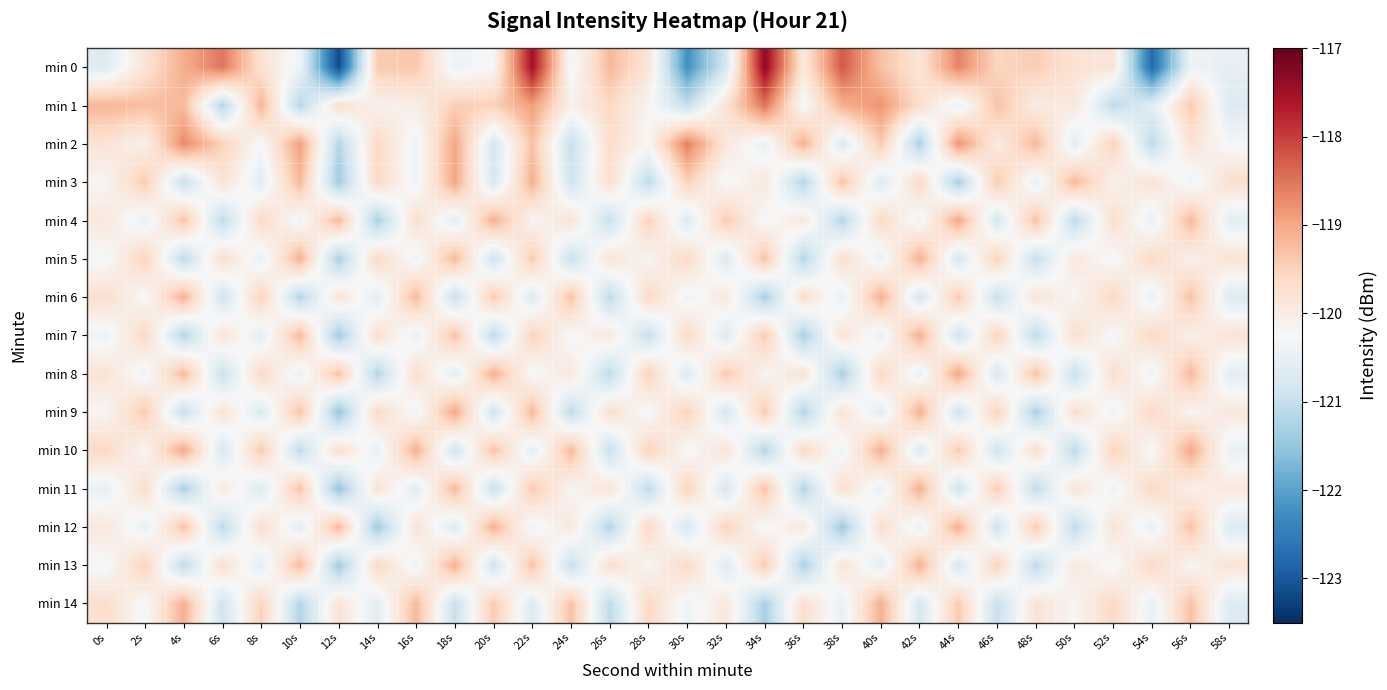

Reading left to right, transcribe all the data shown in this chart.

min 0: 0s=-120.7	2s=-119.8	4s=-119.1	6s=-118.5	8s=-119.8	10s=-120.4	12s=-123.2	14s=-119.4	16s=-119.4	18s=-120.4	20s=-120.2	22s=-117.5	24s=-120.4	26s=-119.2	28s=-119.8	30s=-122.2	32s=-120.8	34s=-117.4	36s=-119.9	38s=-118.2	40s=-119.3	42s=-119.8	44s=-118.6	46s=-119.6	48s=-119.4	50s=-119.8	52s=-119.8	54s=-122.8	56s=-120.4	58s=-120.5
min 1: 0s=-119.2	2s=-119.3	4s=-119.2	6s=-121.2	8s=-119.1	10s=-121.2	12s=-119.7	14s=-120.1	16s=-120.1	18s=-119.5	20s=-119.5	22s=-118.9	24s=-120.1	26s=-119.6	28s=-120.2	30s=-121.0	32s=-119.8	34s=-118.5	36s=-120.3	38s=-119.1	40s=-118.8	42s=-119.7	44s=-120.5	46s=-119.3	48s=-120.0	50s=-119.9	52s=-121.1	54s=-120.6	56s=-119.4	58s=-120.7
min 2: 0s=-119.8	2s=-120.1	4s=-118.7	6s=-119.5	8s=-120.3	10s=-118.9	12s=-121.2	14s=-119.6	16s=-120.4	18s=-119.0	20s=-120.8	22s=-119.3	24s=-121.0	26s=-119.7	28s=-120.2	30s=-118.6	32s=-119.9	34s=-120.5	36s=-119.1	38s=-120.7	40s=-119.4	42s=-121.3	44s=-118.8	46s=-120.0	48s=-119.2	50s=-120.6	52s=-119.5	54s=-121.1	56s=-119.8	58s=-120.3
min 3: 0s=-120.2	2s=-119.4	4s=-121.0	6s=-119.8	8s=-120.6	10s=-119.2	12s=-121.4	14s=-119.6	16s=-120.4	18s=-119.0	20s=-120.8	22s=-119.1	24s=-120.9	26s=-119.7	28s=-121.1	30s=-119.5	32s=-120.3	34s=-119.9	36s=-121.2	38s=-119.3	40s=-120.7	42s=-119.6	44s=-121.3	46s=-119.4	48s=-120.5	50s=-119.2	52s=-120.1	54s=-119.8	56s=-120.4	58s=-119.7
min 4: 0s=-119.9	2s=-120.5	4s=-119.3	6s=-121.1	8s=-119.6	10s=-120.4	12s=-119.2	14s=-121.3	16s=-119.7	18s=-120.6	20s=-119.1	22s=-120.2	24s=-119.8	26s=-121.0	28s=-119.5	30s=-120.7	32s=-119.4	34s=-120.3	36s=-119.9	38s=-121.2	40s=-119.6	42s=-120.4	44s=-119.0	46s=-120.8	48s=-119.3	50s=-121.1	52s=-119.7	54s=-120.5	56s=-119.2	58s=-120.6
min 5: 0s=-120.3	2s=-119.5	4s=-121.1	6s=-119.7	8s=-120.5	10s=-119.1	12s=-121.3	14s=-119.6	16s=-120.4	18s=-119.2	20s=-120.9	22s=-119.4	24s=-121.0	26s=-119.8	28s=-120.2	30s=-119.6	32s=-120.7	34s=-119.3	36s=-121.2	38s=-119.7	40s=-120.5	42s=-119.1	44s=-120.8	46s=-119.5	48s=-121.0	50s=-119.9	52s=-120.3	54s=-119.6	56s=-120.1	58s=-119.8
min 6: 0s=-119.7	2s=-120.3	4s=-119.1	6s=-120.9	8s=-119.5	10s=-121.2	12s=-119.8	14s=-120.6	16s=-119.2	18s=-121.0	20s=-119.4	22s=-120.7	24s=-119.3	26s=-121.1	28s=-119.6	30s=-120.4	32s=-119.9	34s=-121.3	36s=-119.7	38s=-120.5	40s=-119.1	42s=-120.8	44s=-119.4	46s=-121.0	48s=-119.8	50s=-120.2	52s=-119.6	54s=-120.5	56s=-119.3	58s=-120.7
min 7: 0s=-120.4	2s=-119.6	4s=-121.2	6s=-119.8	8s=-120.6	10s=-119.2	12s=-121.4	14s=-119.7	16s=-120.5	18s=-119.3	20s=-121.1	22s=-119.5	24s=-120.3	26s=-119.9	28s=-121.0	30s=-119.6	32s=-120.7	34s=-119.4	36s=-121.3	38s=-119.8	40s=-120.5	42s=-119.1	44s=-120.9	46s=-119.5	48s=-121.1	50s=-119.7	52s=-120.3	54s=-119.6	56s=-120.1	58s=-119.8
min 8: 0s=-119.8	2s=-120.4	4s=-119.2	6s=-121.0	8s=-119.6	10s=-120.5	12s=-119.3	14s=-121.2	16s=-119.7	18s=-120.6	20s=-119.1	22s=-120.3	24s=-119.9	26s=-121.1	28s=-119.5	30s=-120.7	32s=-119.4	34s=-120.2	36s=-119.8	38s=-121.3	40s=-119.6	42s=-120.5	44s=-119.0	46s=-120.8	48s=-119.3	50s=-121.0	52s=-119.7	54s=-120.4	56s=-119.2	58s=-120.6
min 9: 0s=-120.2	2s=-119.4	4s=-121.0	6s=-119.8	8s=-120.7	10s=-119.3	12s=-121.5	14s=-119.6	16s=-120.4	18s=-119.0	20s=-120.9	22s=-119.2	24s=-121.1	26s=-119.7	28s=-120.3	30s=-119.5	32s=-120.8	34s=-119.4	36s=-121.2	38s=-119.8	40s=-120.6	42s=-119.1	44s=-120.9	46s=-119.5	48s=-121.3	50s=-119.7	52s=-120.4	54s=-119.6	56s=-120.2	58s=-119.9
min 10: 0s=-119.6	2s=-120.2	4s=-119.0	6s=-120.8	8s=-119.4	10s=-121.1	12s=-119.7	14s=-120.5	16s=-119.1	18s=-120.9	20s=-119.3	22s=-120.6	24s=-119.2	26s=-121.0	28s=-119.5	30s=-120.3	32s=-119.8	34s=-121.2	36s=-119.6	38s=-120.4	40s=-119.1	42s=-120.7	44s=-119.4	46s=-120.9	48s=-119.7	50s=-121.1	52s=-119.5	54s=-120.3	56s=-119.0	58s=-120.5
min 11: 0s=-120.5	2s=-119.7	4s=-121.3	6s=-119.9	8s=-120.7	10s=-119.3	12s=-121.5	14s=-119.8	16s=-120.6	18s=-119.2	20s=-121.0	22s=-119.4	24s=-120.2	26s=-119.8	28s=-121.1	30s=-119.5	32s=-120.8	34s=-119.3	36s=-121.2	38s=-119.7	40s=-120.5	42s=-119.1	44s=-120.9	46s=-119.4	48s=-121.1	50s=-119.8	52s=-120.4	54s=-119.6	56s=-120.1	58s=-119.9
min 12: 0s=-119.9	2s=-120.5	4s=-119.3	6s=-121.1	8s=-119.7	10s=-120.6	12s=-119.2	14s=-121.4	16s=-119.8	18s=-120.7	20s=-119.1	22s=-120.4	24s=-119.9	26s=-121.2	28s=-119.6	30s=-120.8	32s=-119.5	34s=-120.3	36s=-119.9	38s=-121.4	40s=-119.7	42s=-120.5	44s=-119.1	46s=-120.9	48s=-119.4	50s=-121.1	52s=-119.8	54s=-120.5	56s=-119.3	58s=-120.7
min 13: 0s=-120.3	2s=-119.5	4s=-121.1	6s=-119.7	8s=-120.6	10s=-119.2	12s=-121.4	14s=-119.6	16s=-120.4	18s=-119.1	20s=-120.9	22s=-119.3	24s=-121.0	26s=-119.7	28s=-120.2	30s=-119.6	32s=-120.7	34s=-119.4	36s=-121.3	38s=-119.8	40s=-120.6	42s=-119.1	44s=-120.8	46s=-119.5	48s=-121.1	50s=-119.9	52s=-120.3	54s=-119.6	56s=-120.2	58s=-119.8
min 14: 0s=-119.7	2s=-120.3	4s=-119.1	6s=-120.9	8s=-119.5	10s=-121.2	12s=-119.8	14s=-120.6	16s=-119.2	18s=-121.0	20s=-119.4	22s=-120.7	24s=-119.3	26s=-121.1	28s=-119.6	30s=-120.4	32s=-119.9	34s=-121.3	36s=-119.7	38s=-120.5	40s=-119.1	42s=-120.8	44s=-119.4	46s=-121.0	48s=-119.8	50s=-120.2	52s=-119.6	54s=-120.5	56s=-119.3	58s=-120.7